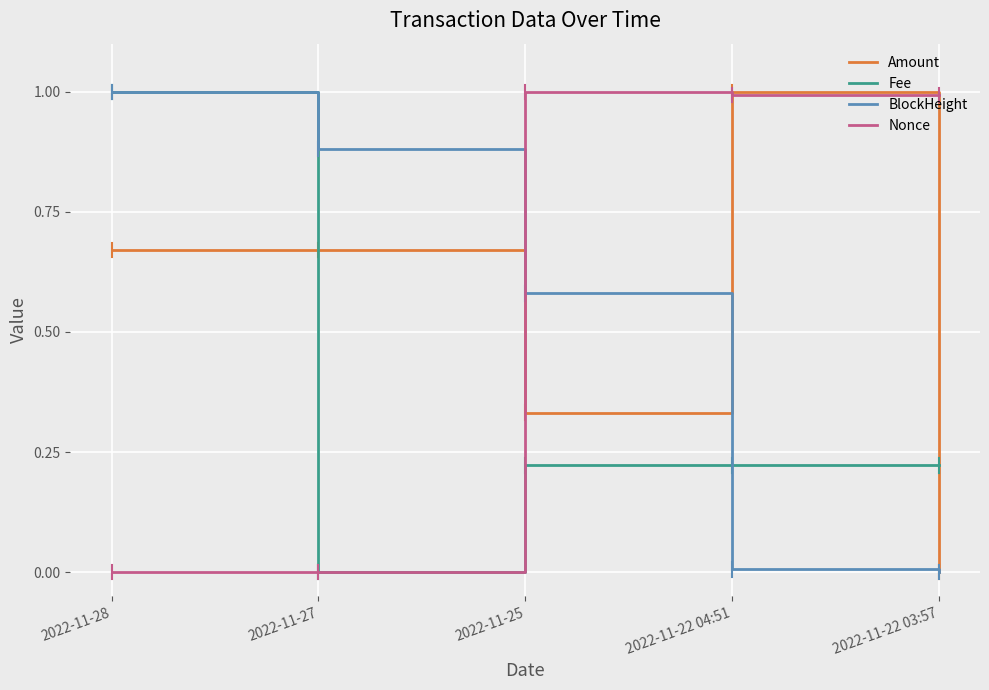

Does the chart have visible grid lines?

Yes